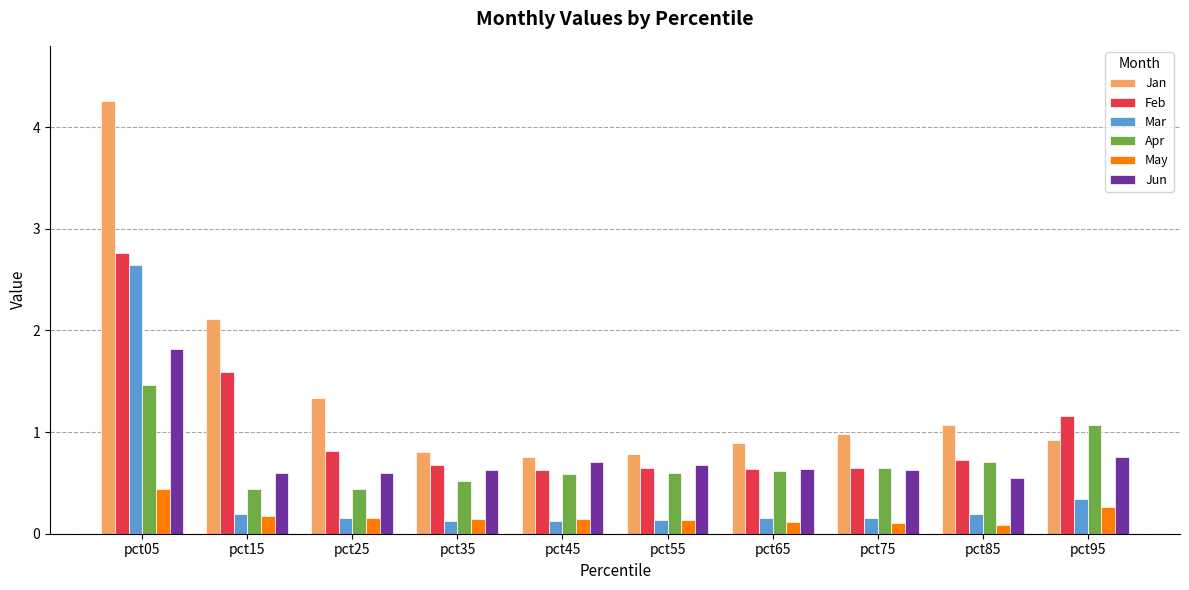

At which label does Mar reach its peak?

pct05